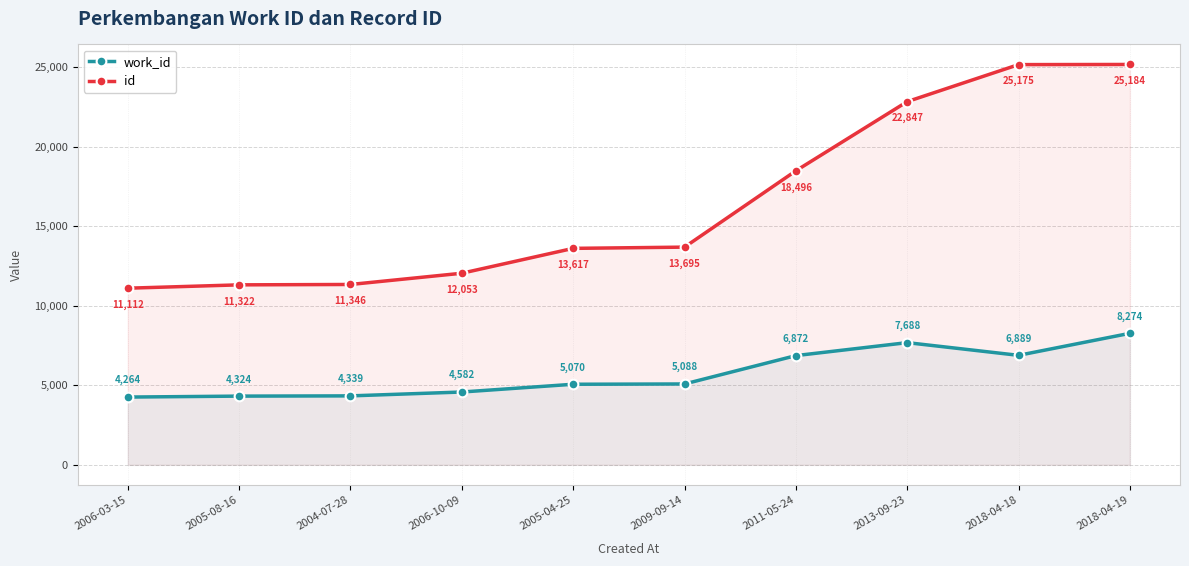

What are all the series names shown in the legend?

work_id, id